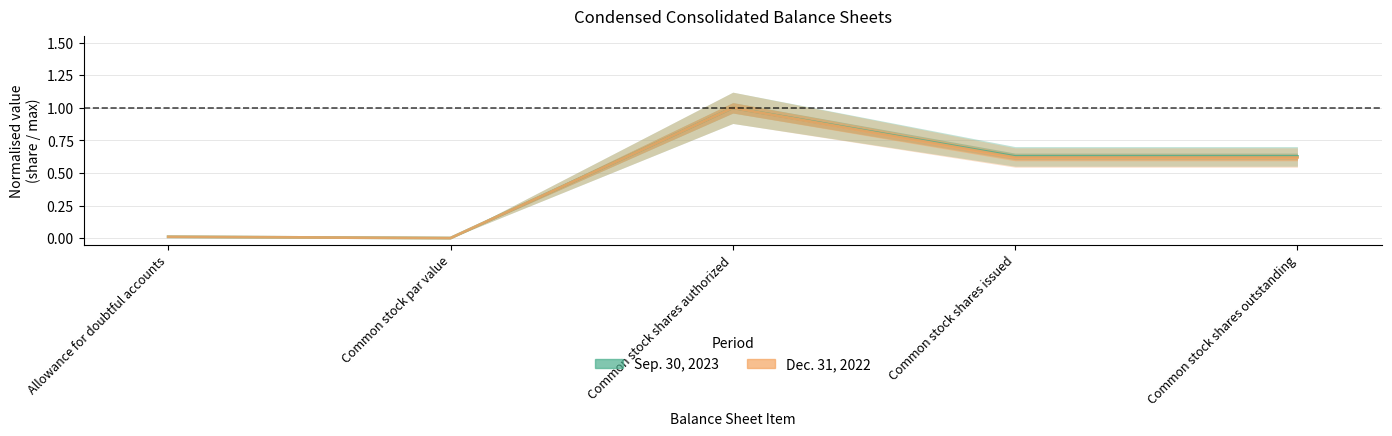

How many categories are shown in the chart?

5